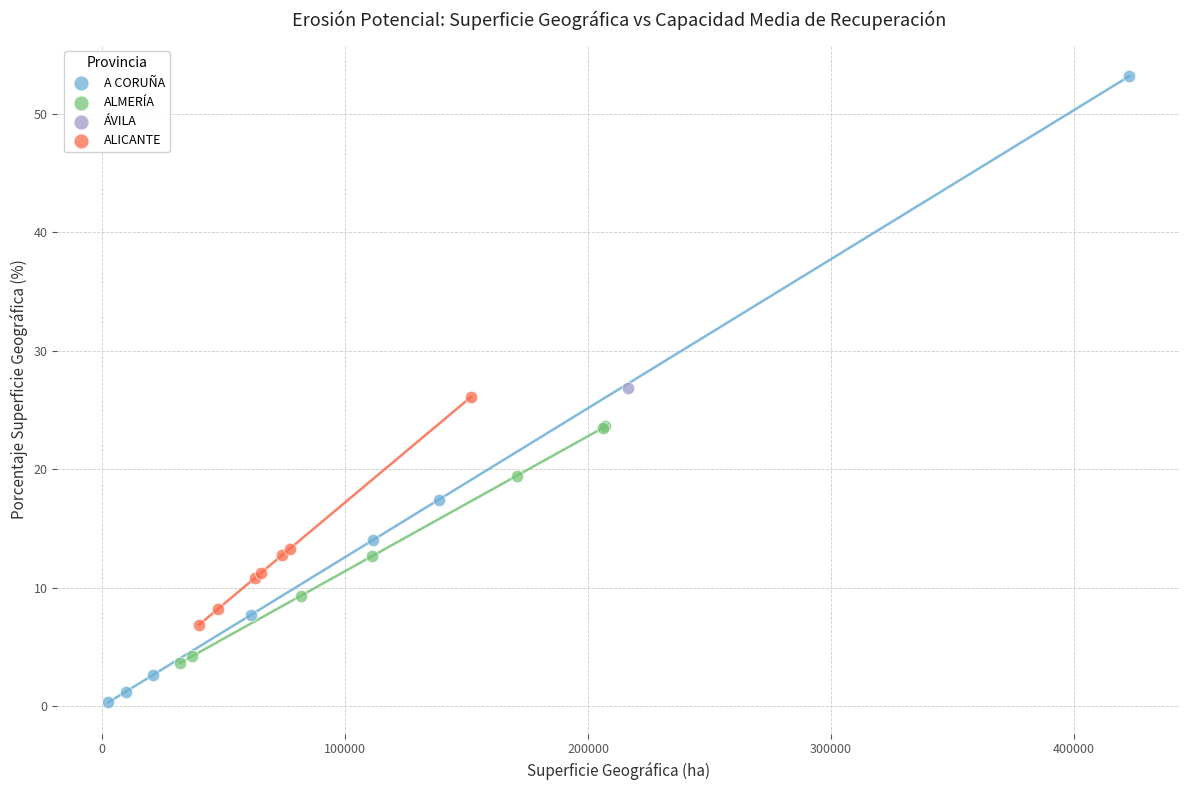

Which series reaches the maximum Y coordinate?

A CORUÑA